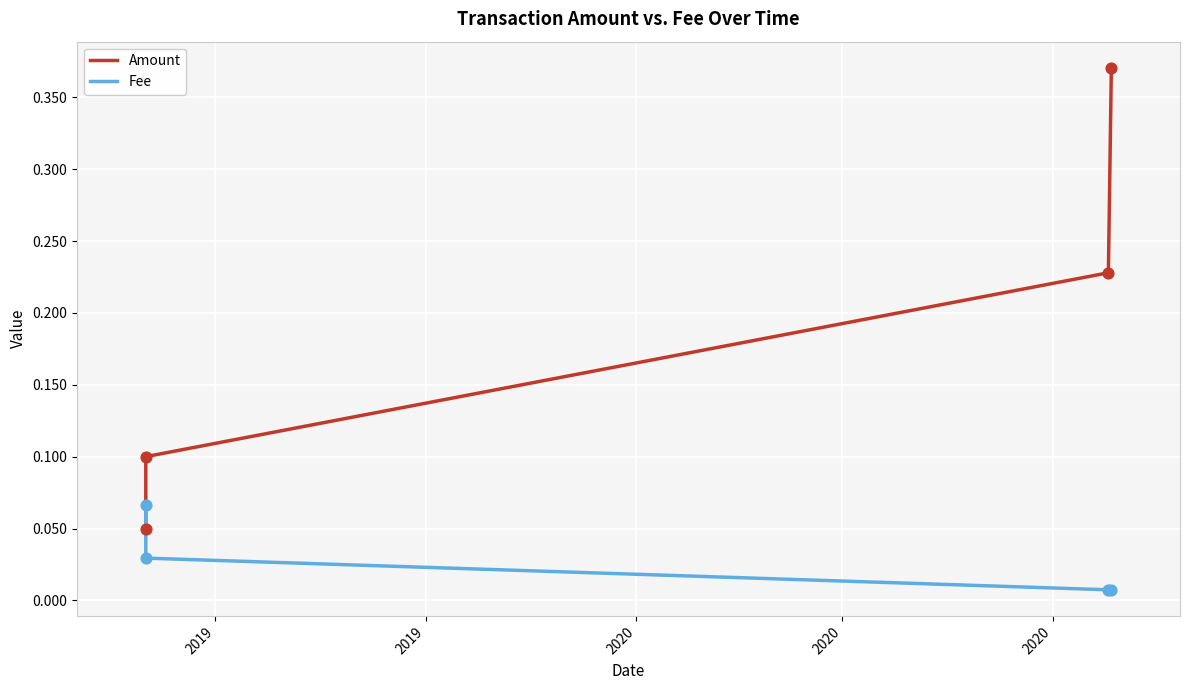

What are all the series names shown in the legend?

Amount, Fee